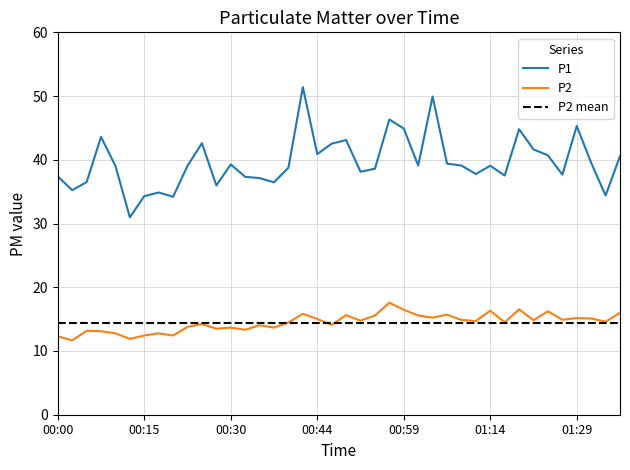

True or false: P2 and P1 intersect in this chart.

False